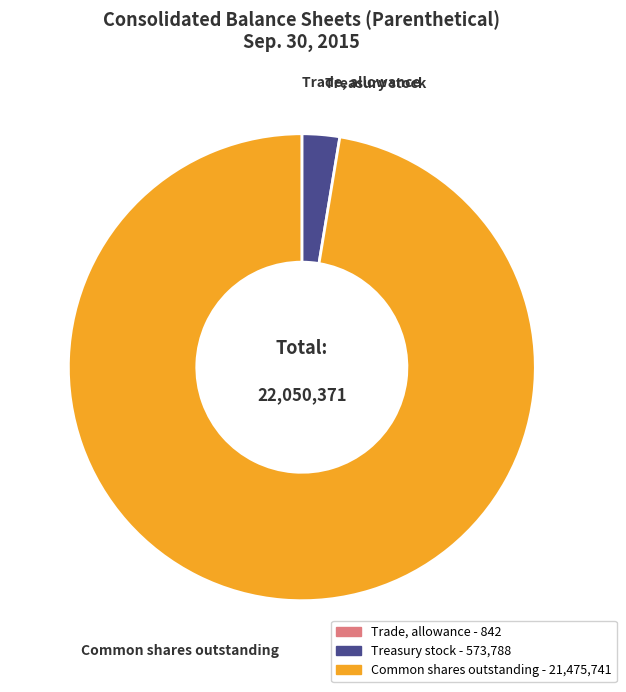

Is it true that Treasury stock is 3% of the pie?

True